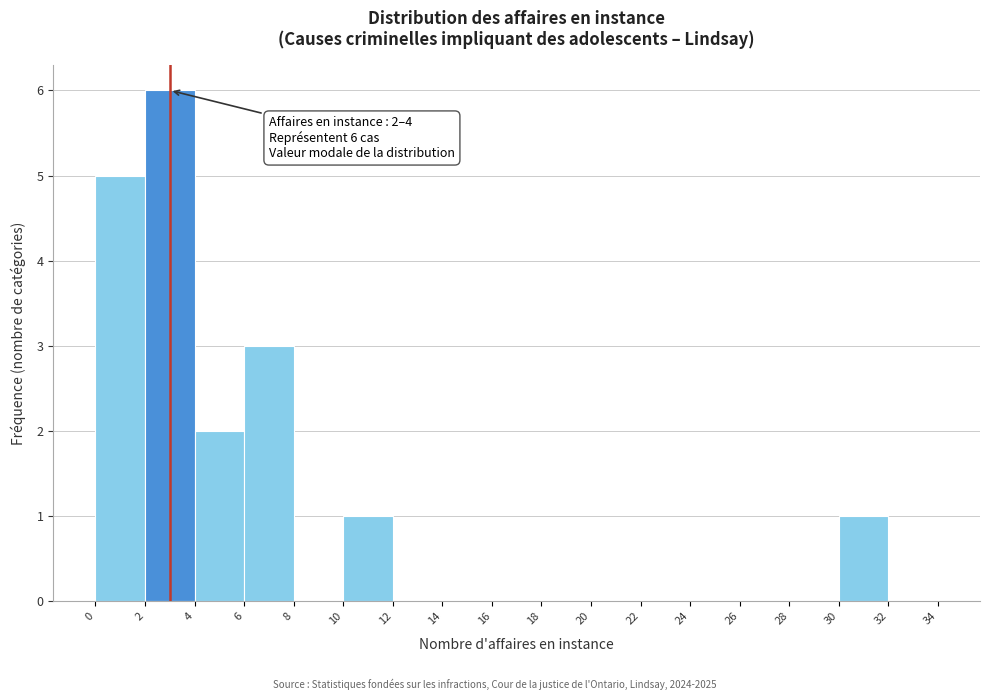

Which range on the x-axis has the tallest bar?

2 to 4